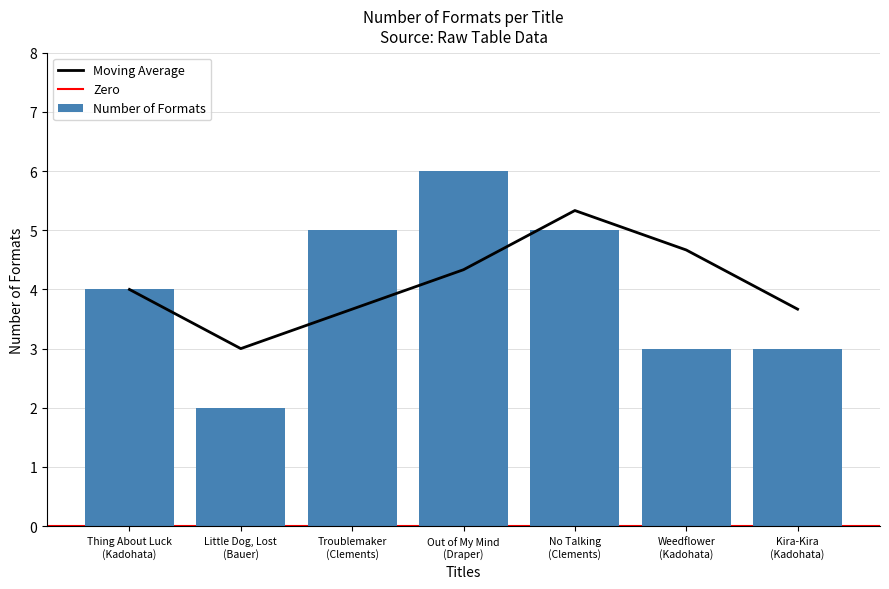

The chart shows a value of 2 at Little Dog, Lost
(Bauer). True or false?

True